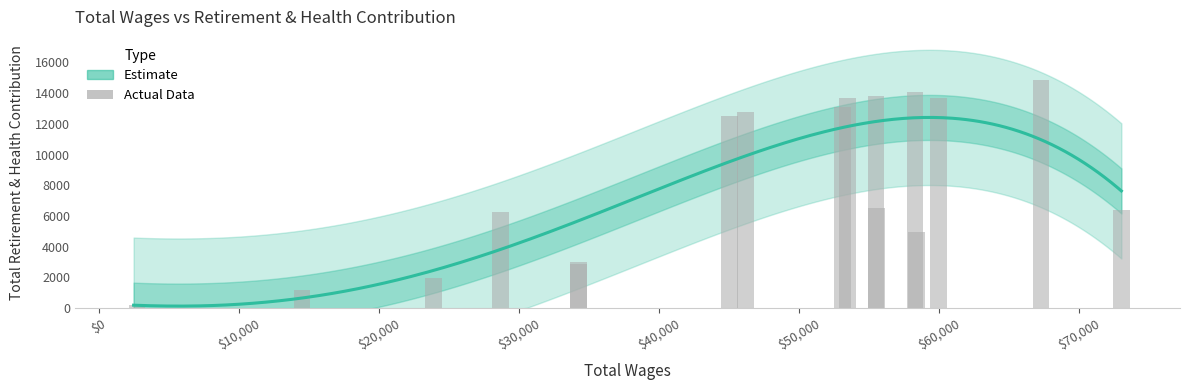

What is the sum of the values at 55520 and 73050?

20168